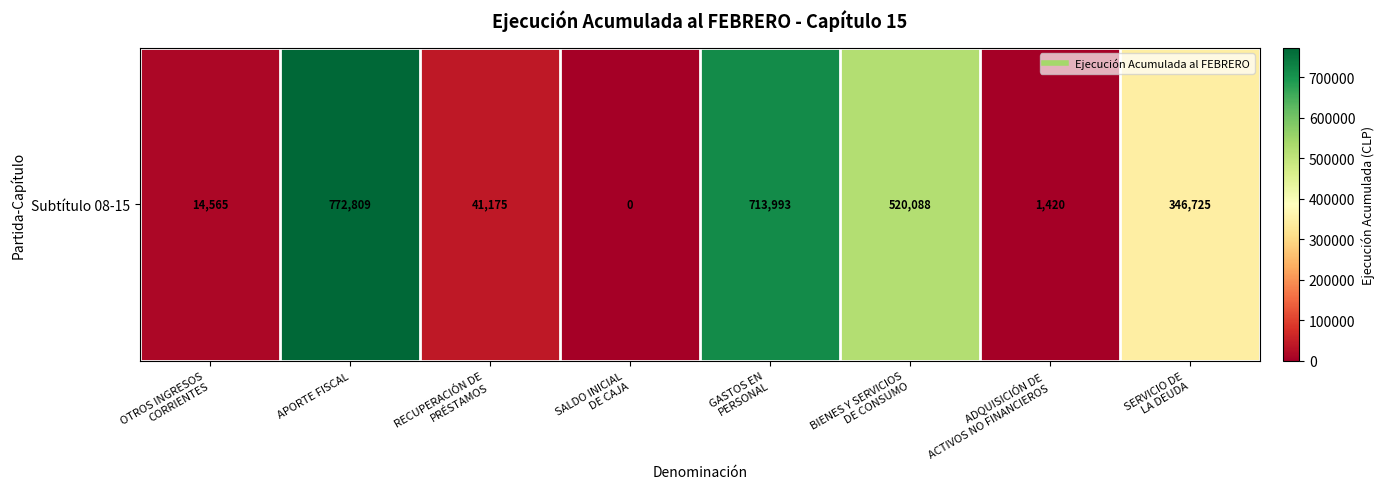

What is the change in value from SALDO INICIAL
DE CAJA to ADQUISICIÓN DE
ACTIVOS NO FINANCIEROS?

+1420